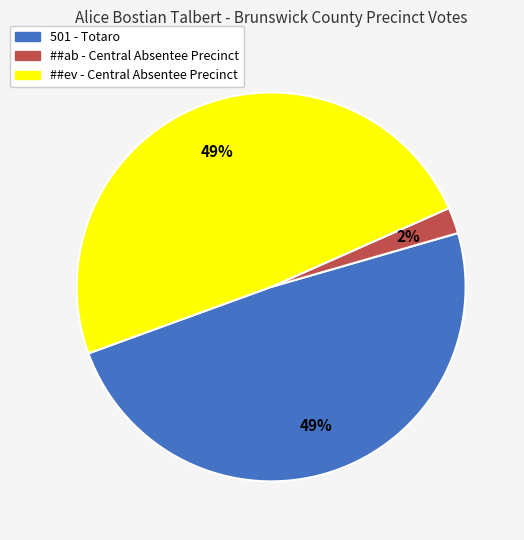

Which category has the smallest portion of the pie?

##ab - Central Absentee Precinct